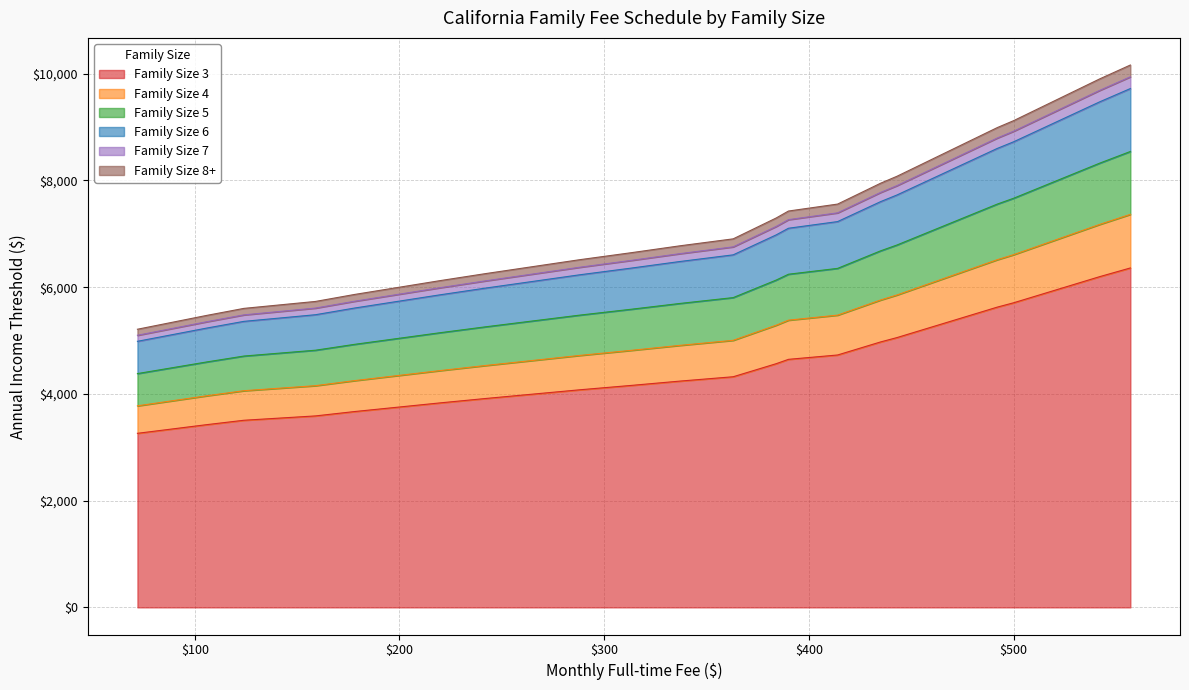

What is the difference between the second highest and second lowest values in the Family Size 6 series?

3833.0